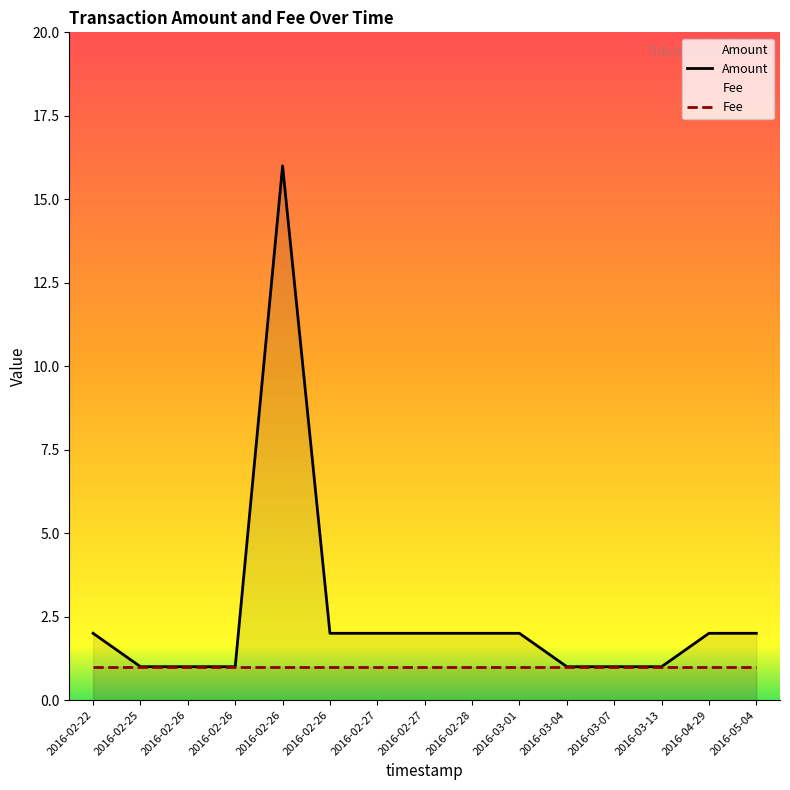

How many data points are above 2?

1